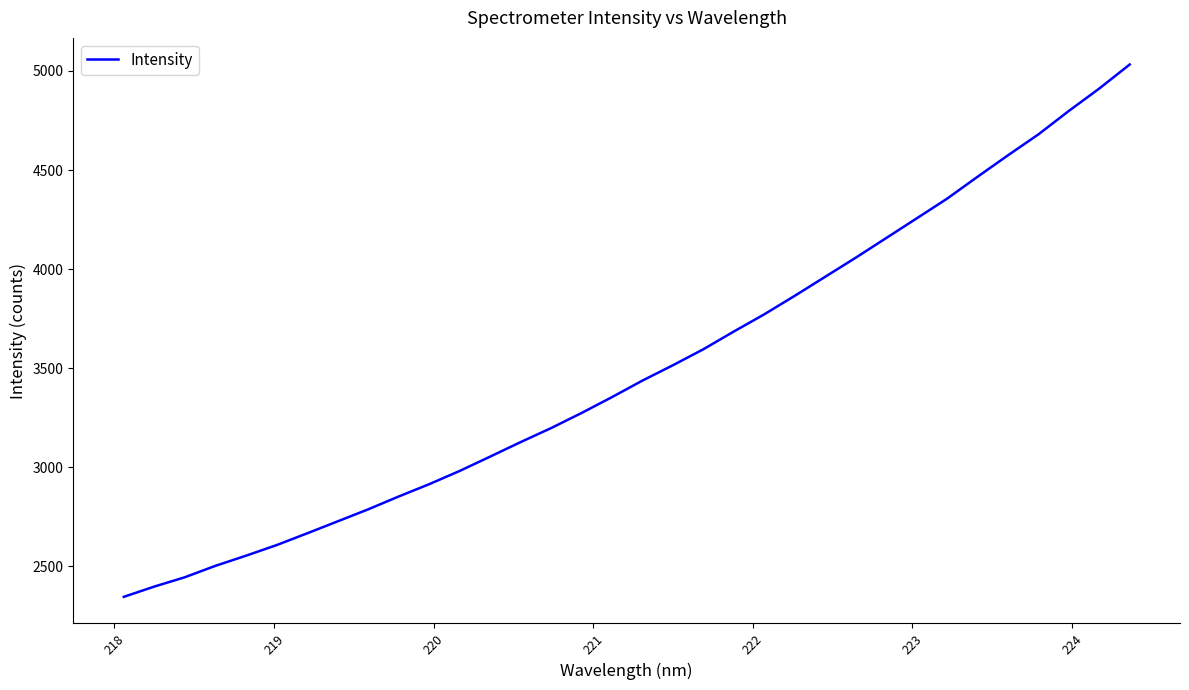

What is the difference between the maximum and minimum values?

2687.0